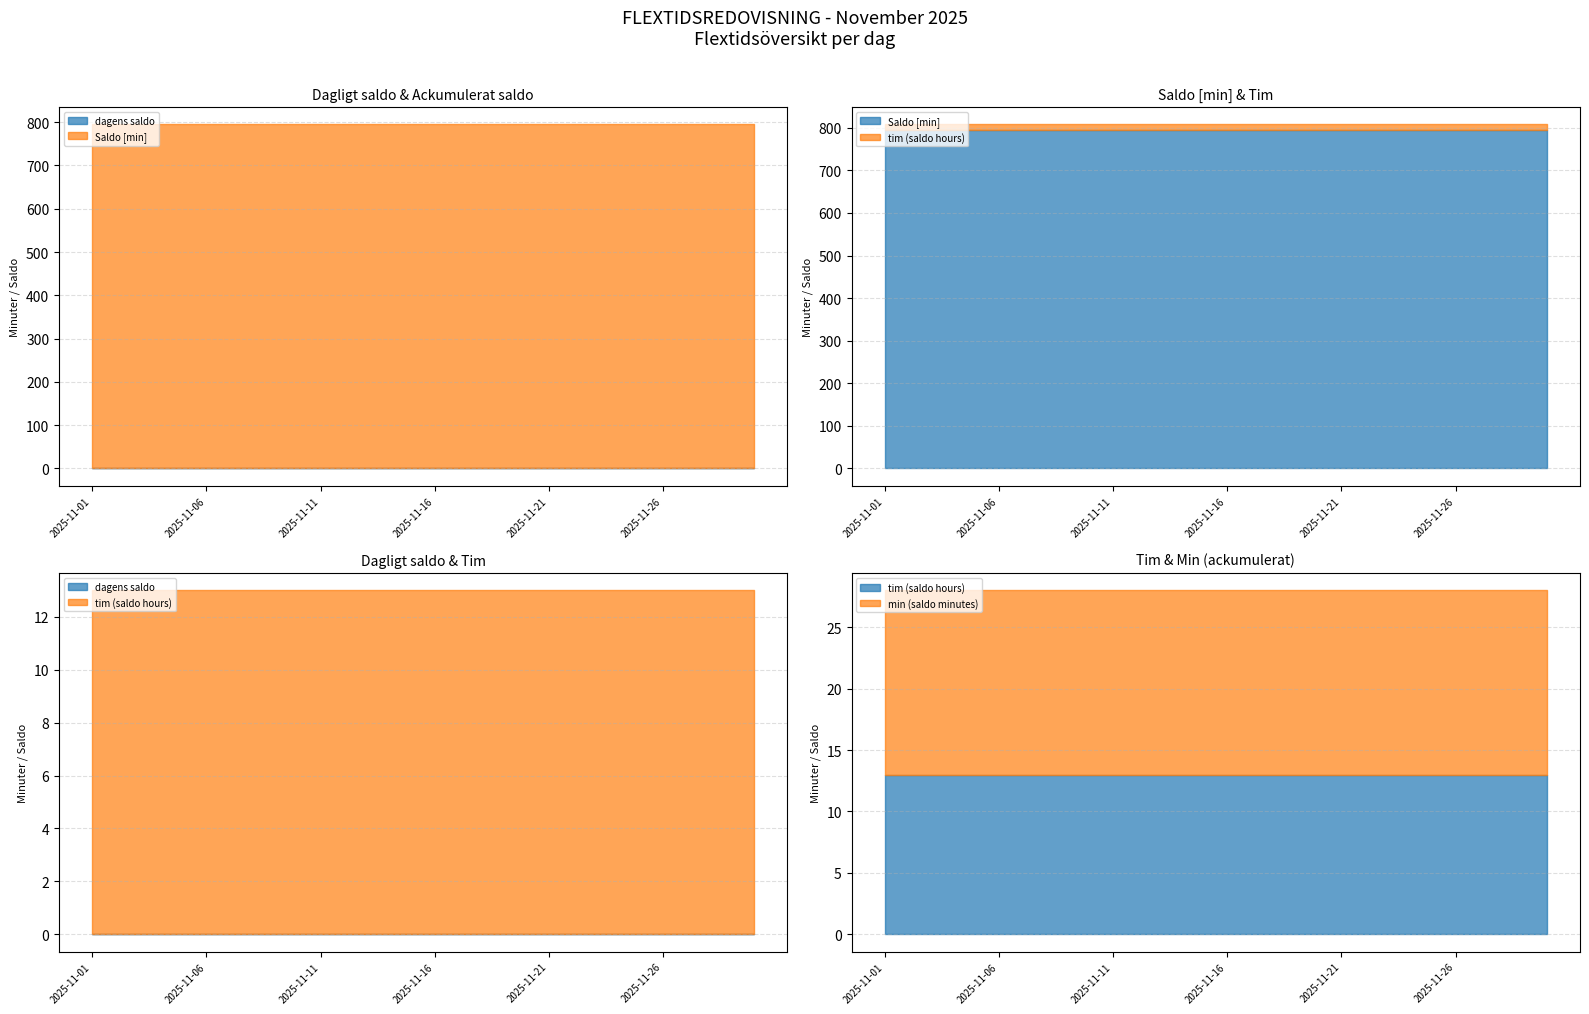

What is the spread (max minus min) of values at 2025-11-06?

795